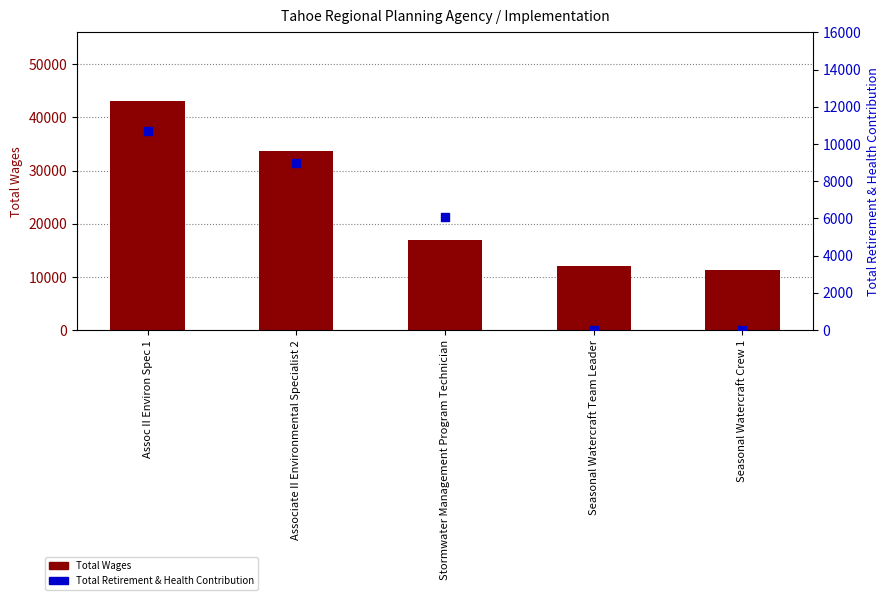

Which series contains the lowest Y value?

Total Retirement & Health Contribution